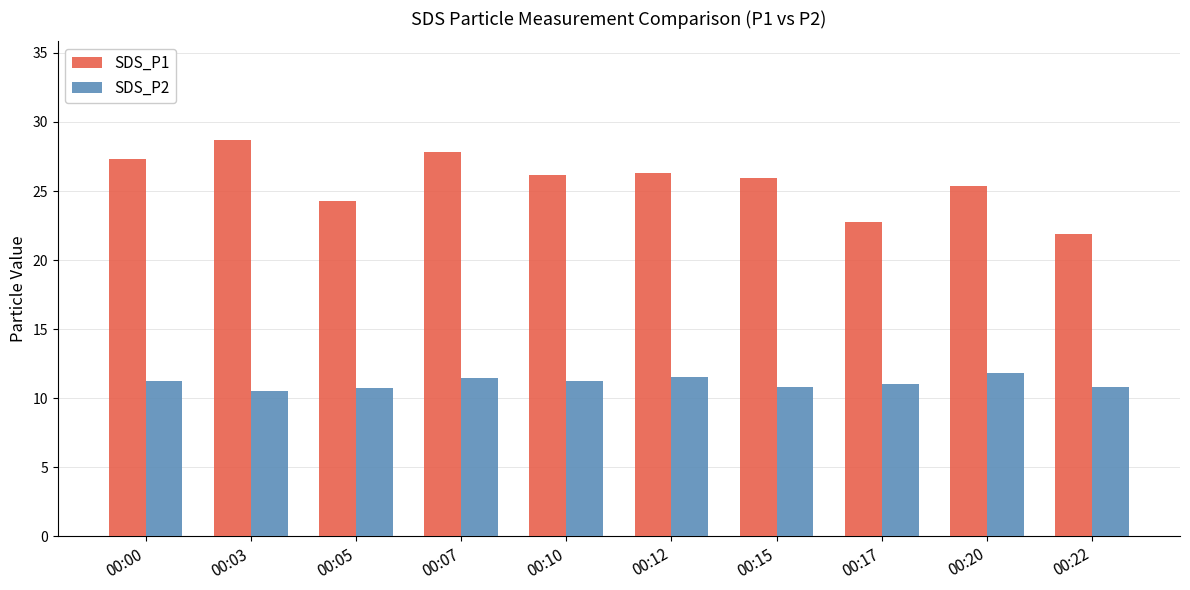

What is the lowest value of the SDS_P2 series?

10.6